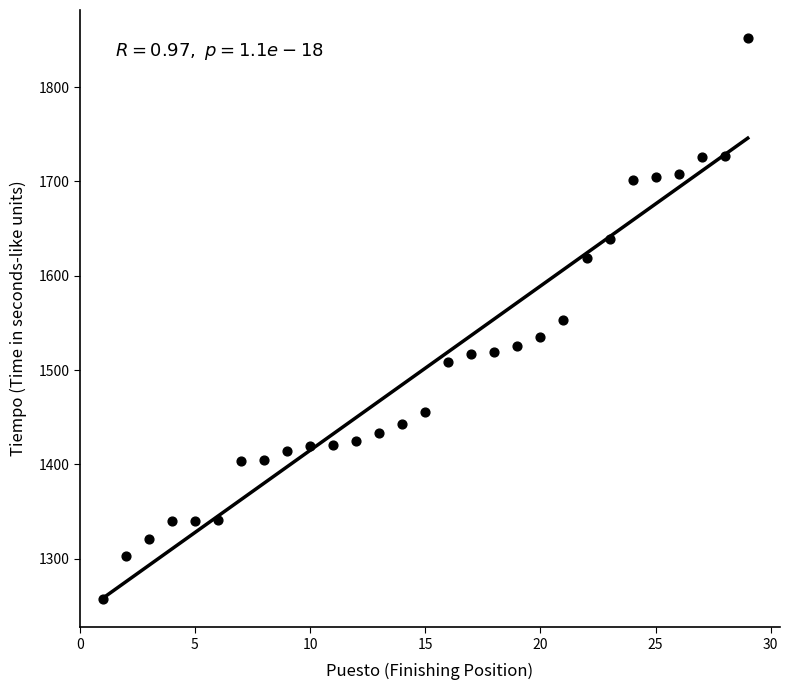

What is the range of X values (max minus min)?

28